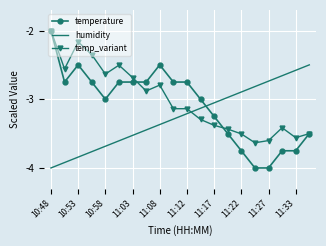

Which series has the widest spread of values?

temperature